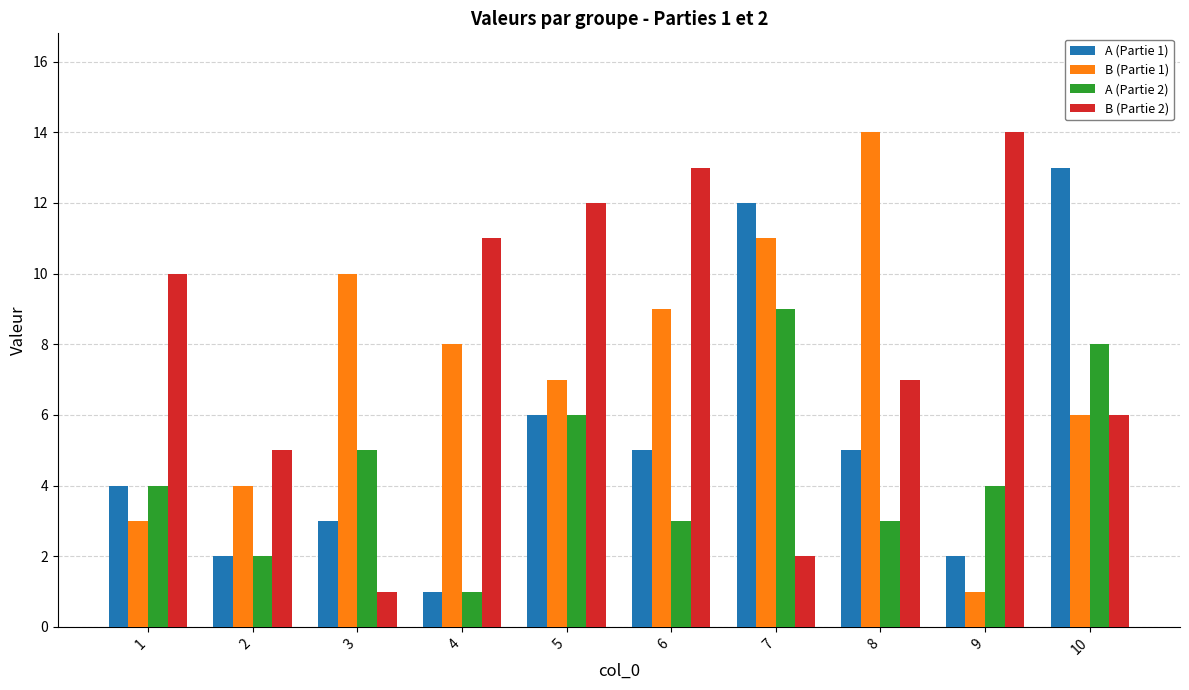

What is the sum of all A (Partie 1) values?

53